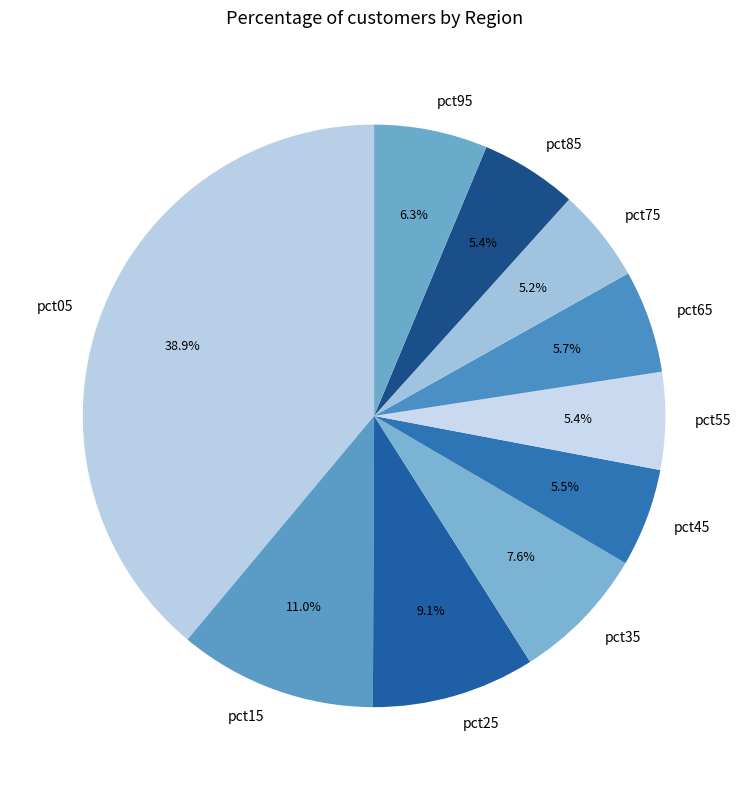

Which slice is the largest?

pct05